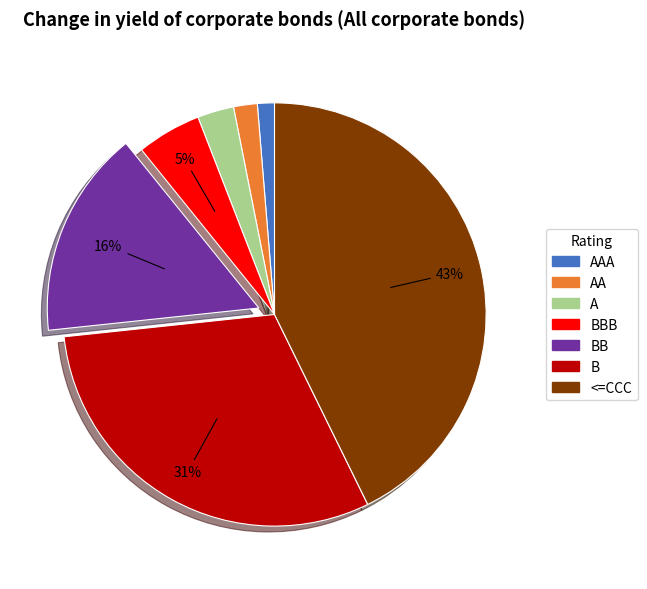

Is there any slice that represents more than half of the pie?

No